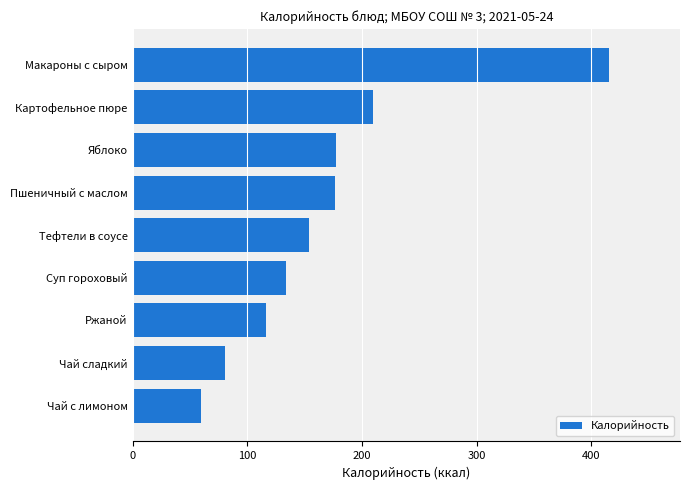

What is the ratio of the value at Картофельное пюре to the value at Чай с лимоном?

3.5